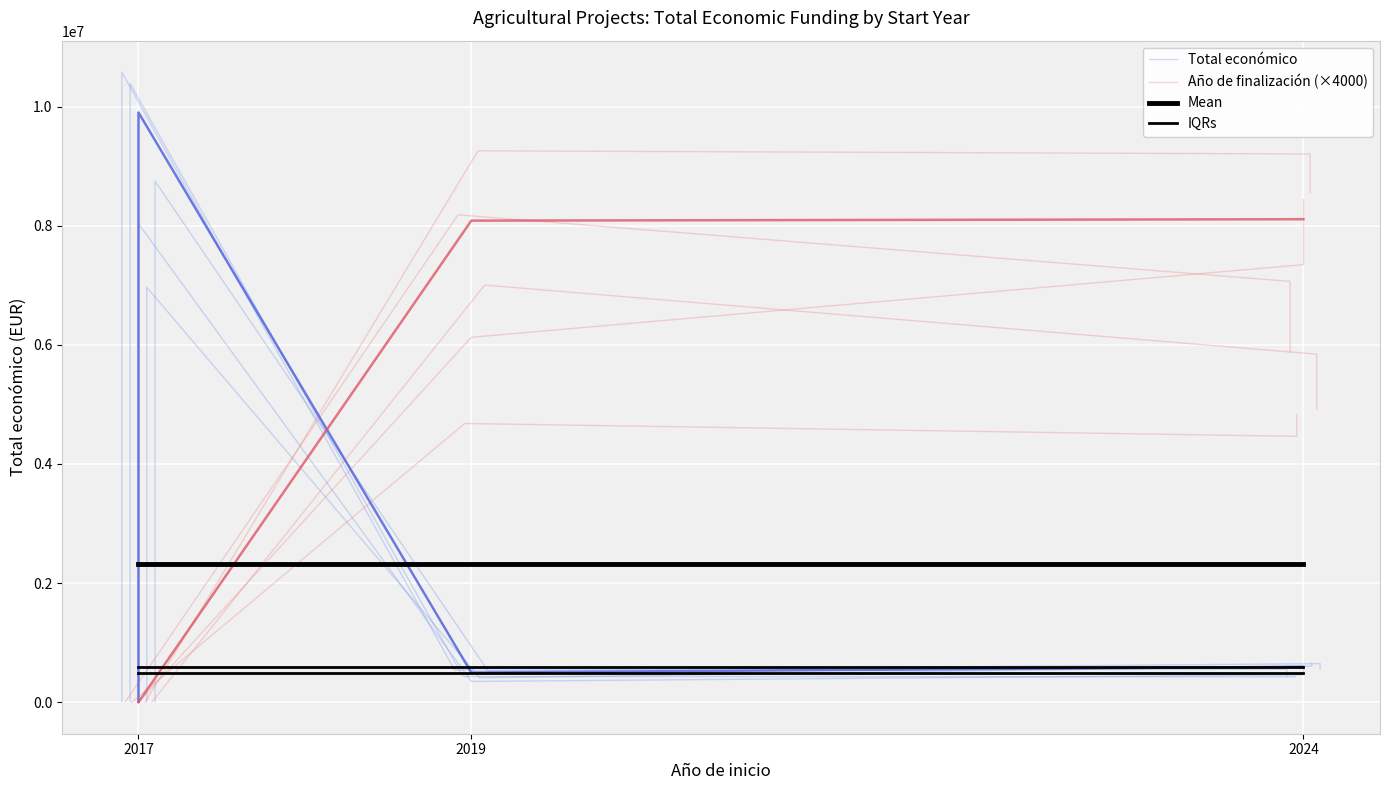

What is the average value of the IQRs series?

595436.0